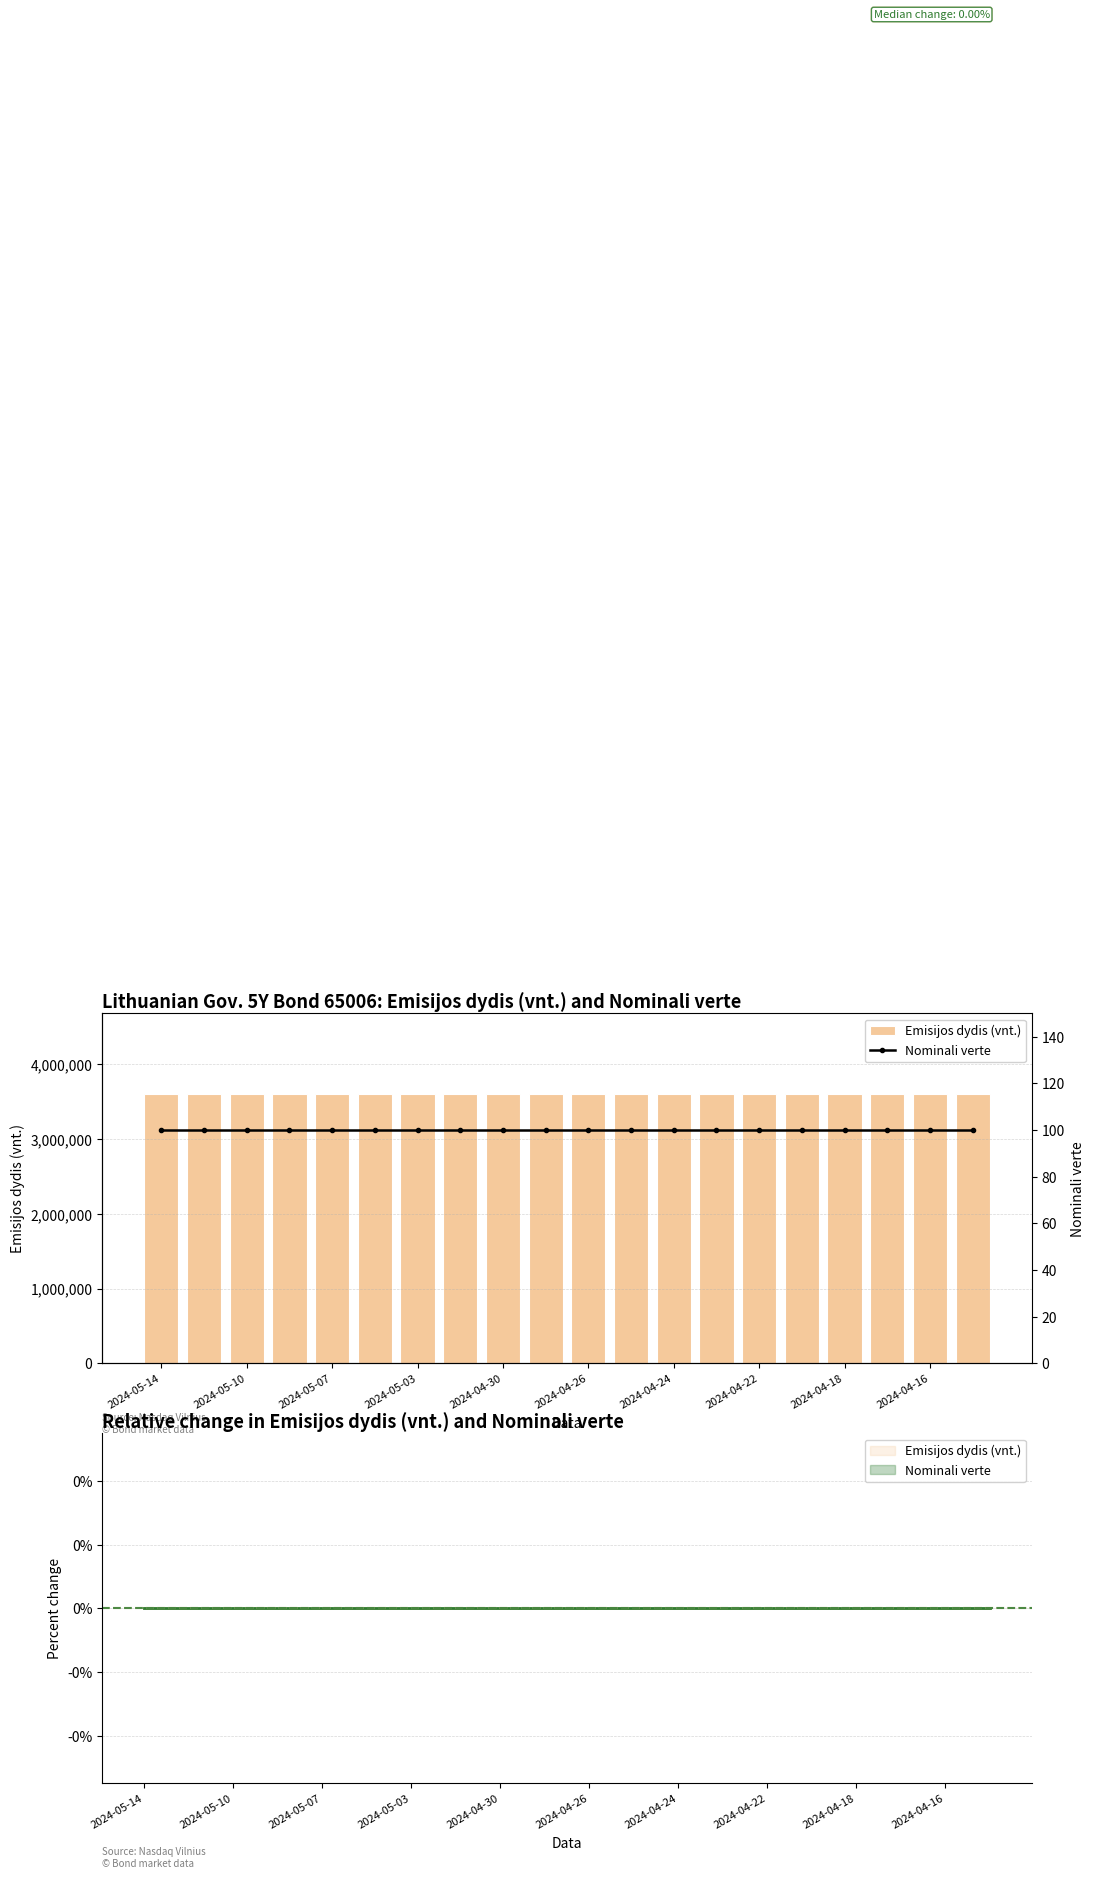

Rank the series by their maximum value, from lowest to highest.

Nominali verte, Emisijos dydis (vnt.)